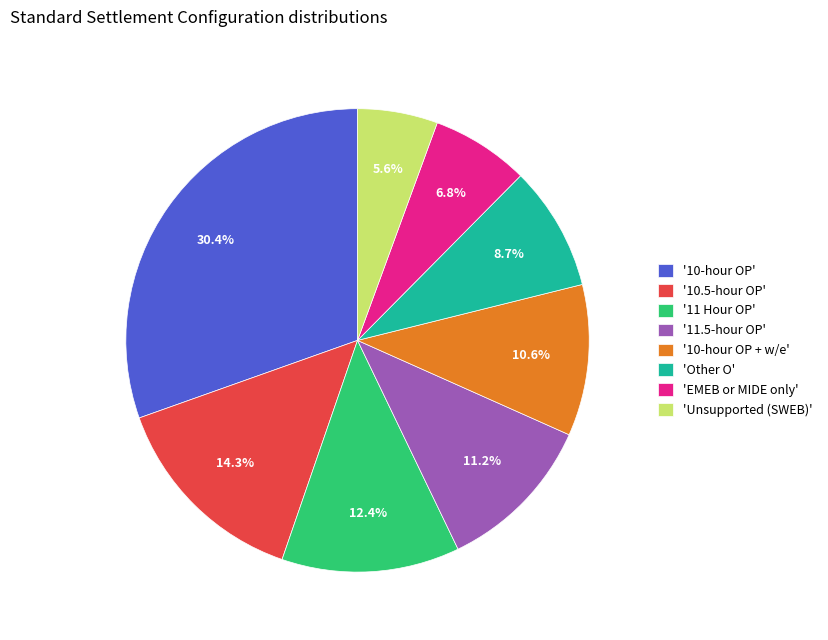

Which has a higher value, 'Unsupported (SWEB)' or '10-hour OP'?

'10-hour OP'